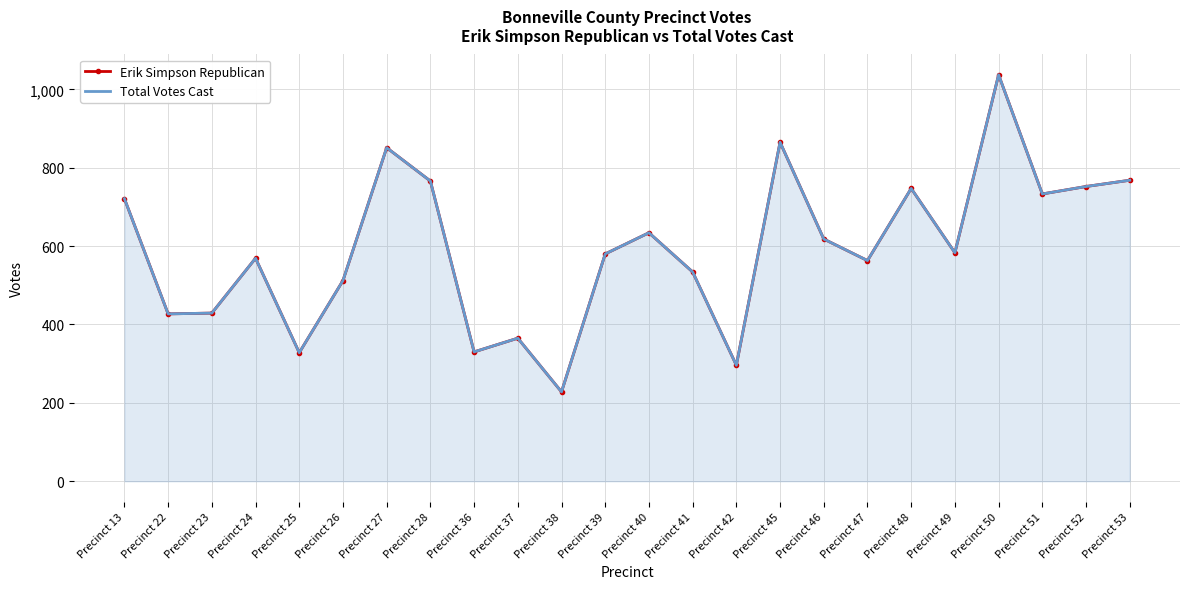

Which has a higher value, Precinct 25 or Precinct 45?

Precinct 45